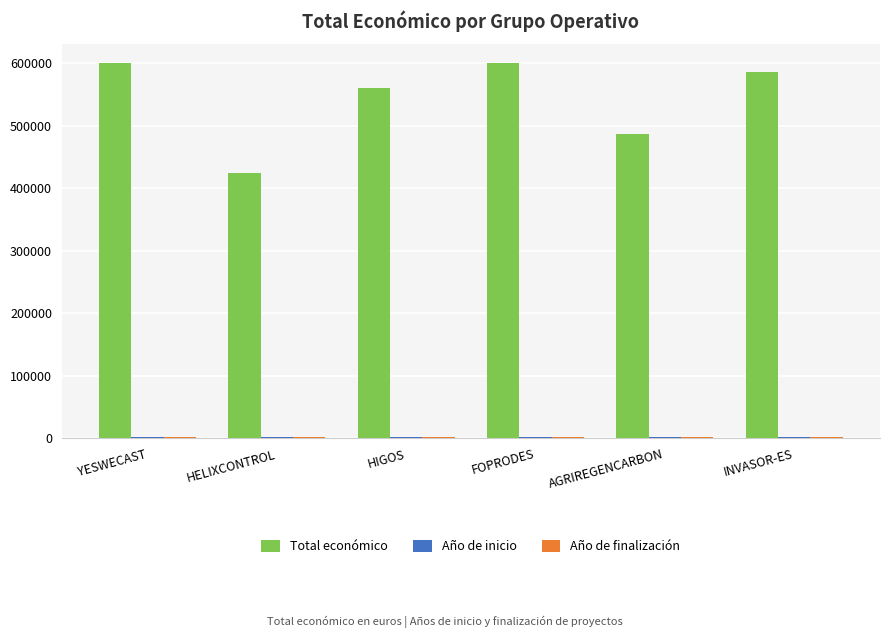

What is the greatest value displayed?

599792